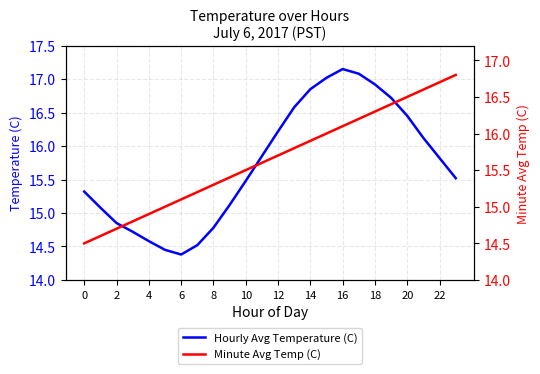

Is this an area chart (filled region under the line)?

No